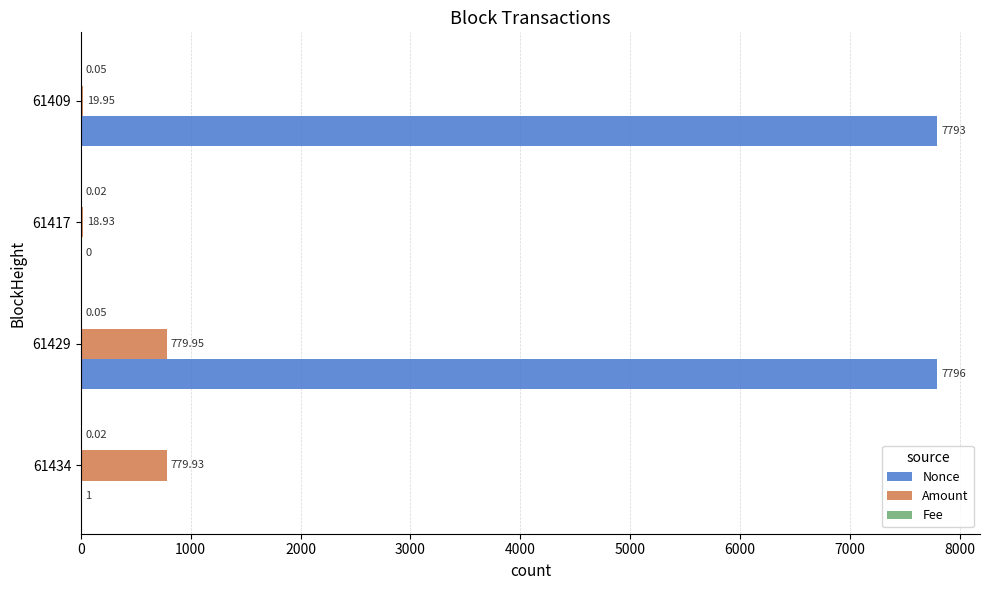

What is the sum of all Amount values?

1598.8